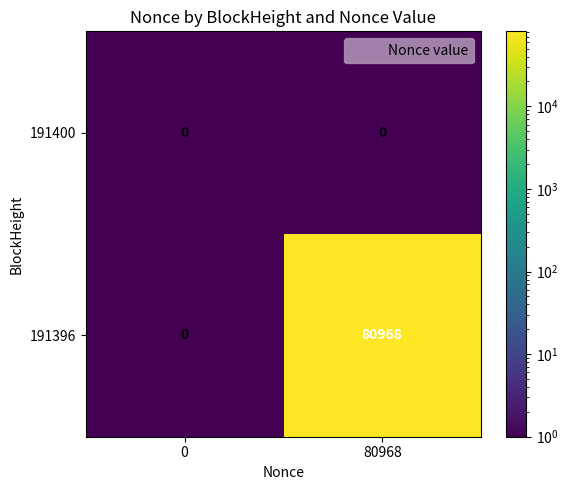

The value of 191396 at 0 is 0. True or false?

True